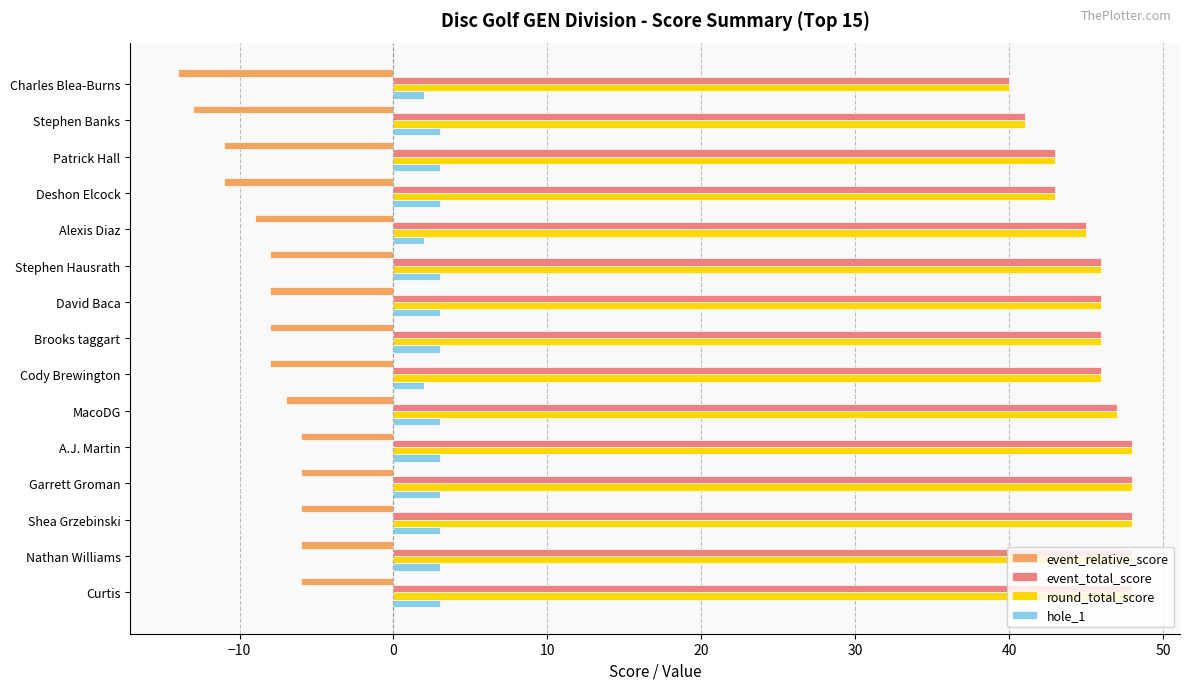

The round_total_score series shows 48 at A.J. Martin. True or false?

True